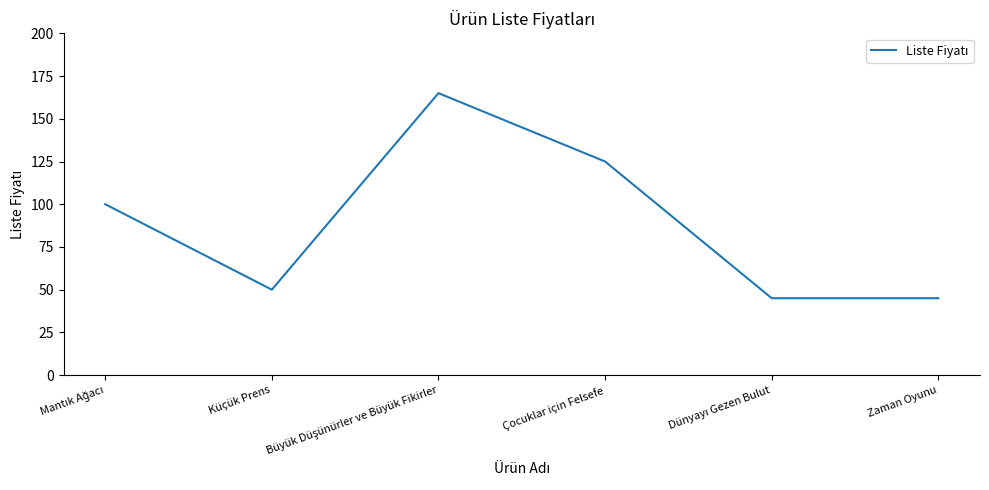

How many lines are shown in the chart?

1